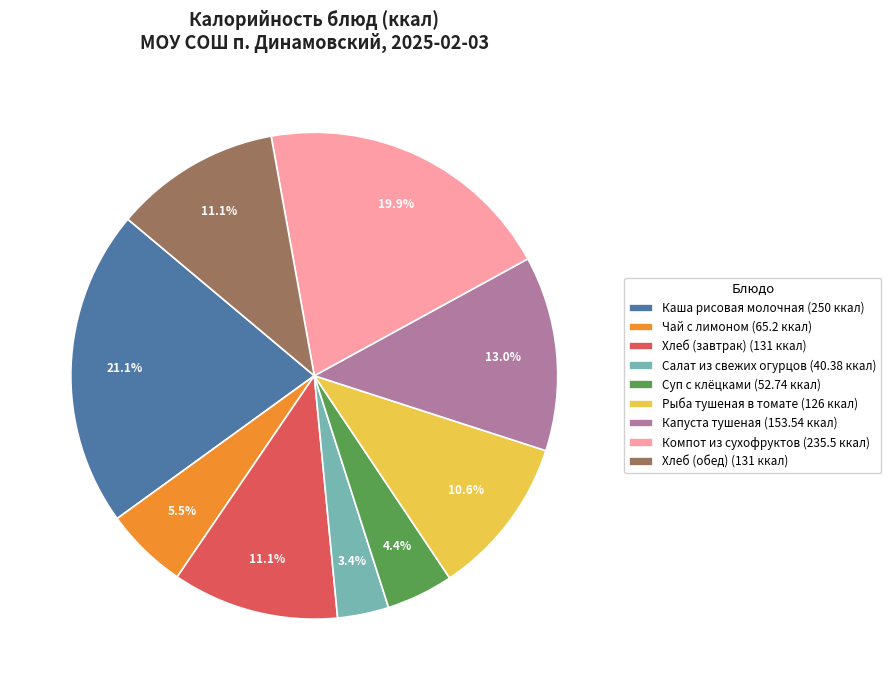

Between Капуста тушеная (153.54 ккал) and Суп с клёцками (52.74 ккал), which is larger?

Капуста тушеная (153.54 ккал)